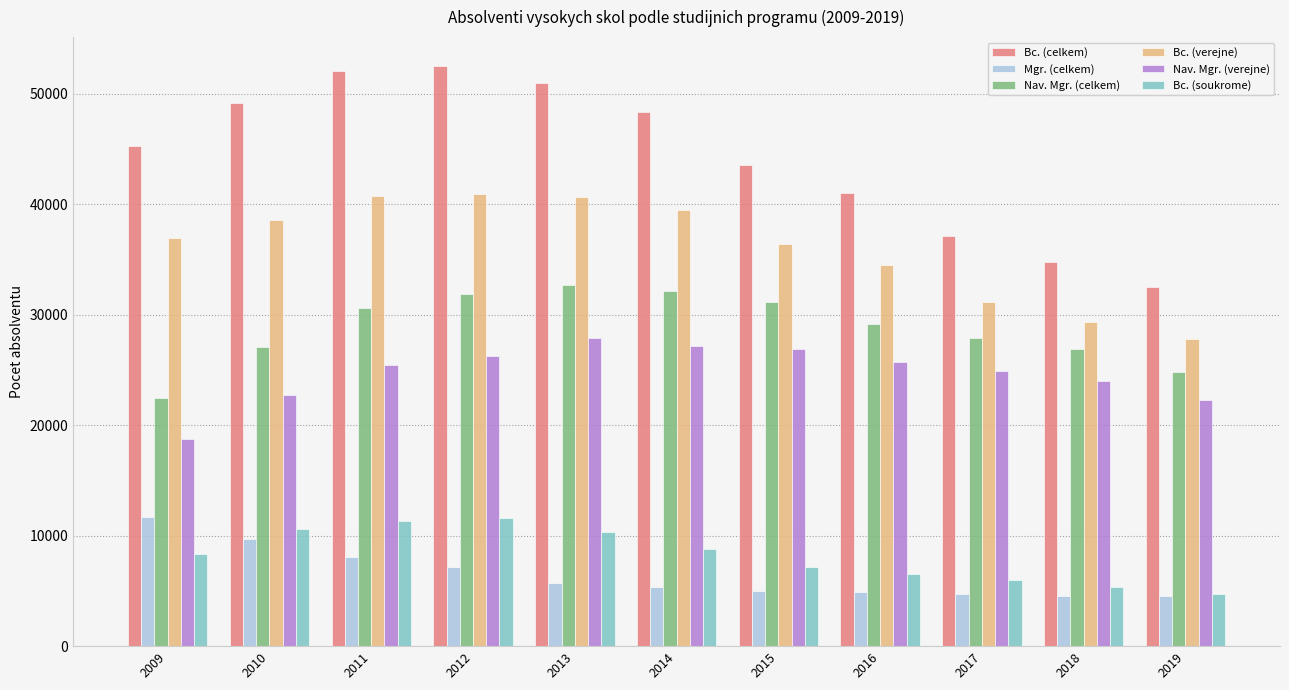

Which series has the largest range (max minus min)?

Bc. (celkem)